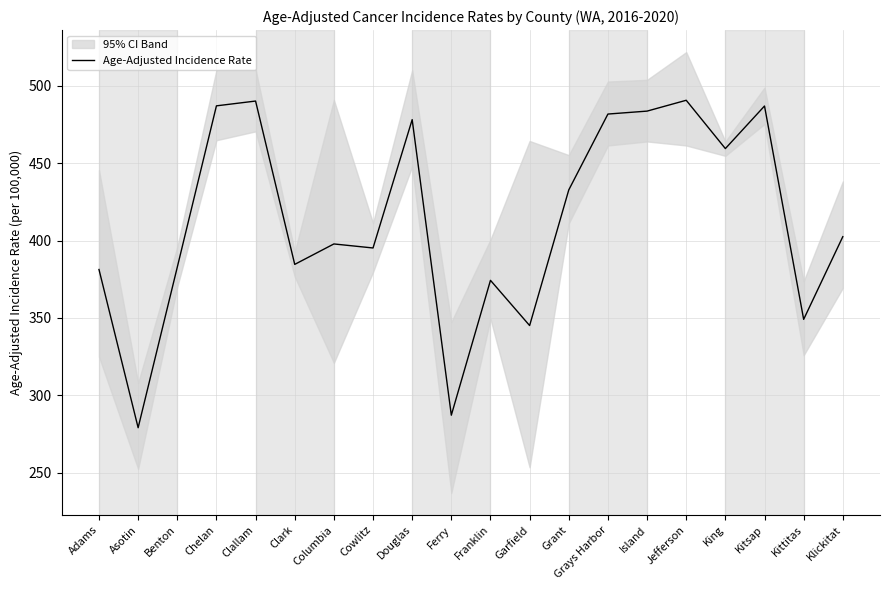

How many categories are shown in the chart?

20